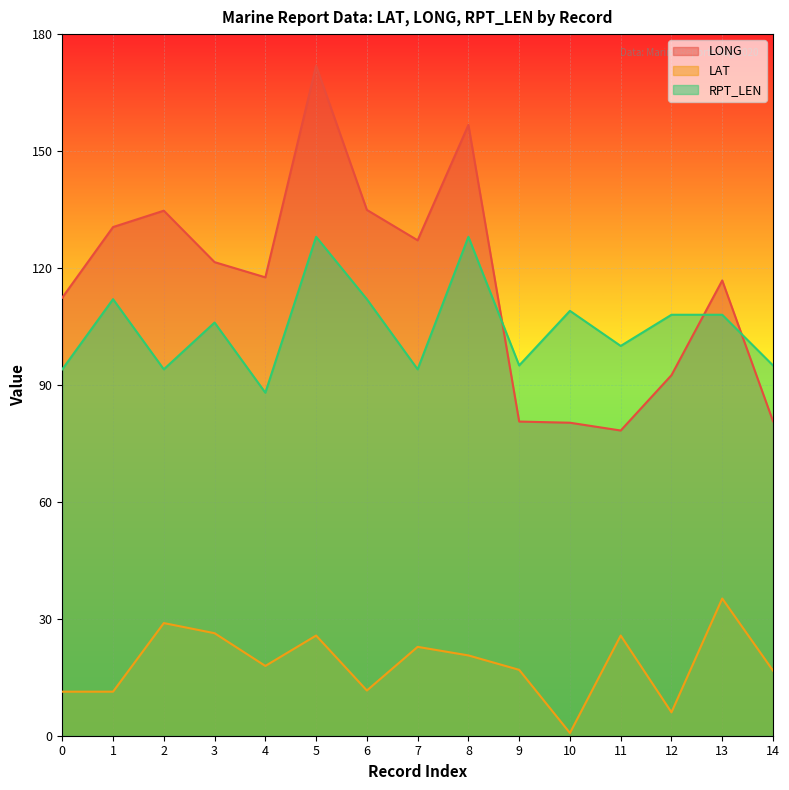

What is the maximum value for RPT_LEN?

128.0